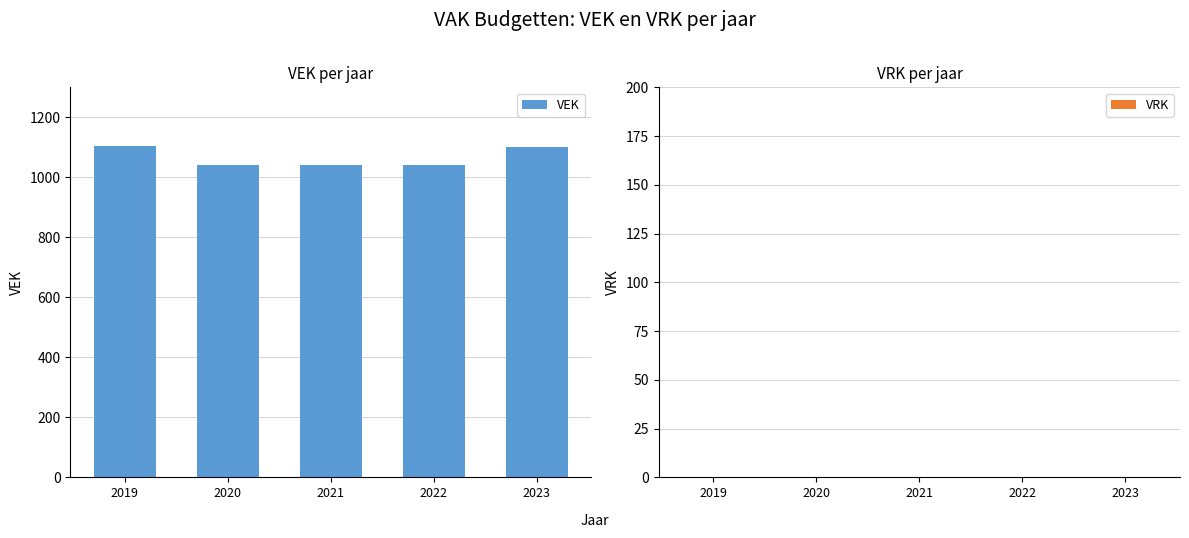

The value at 2021 is 1040. True or false?

True